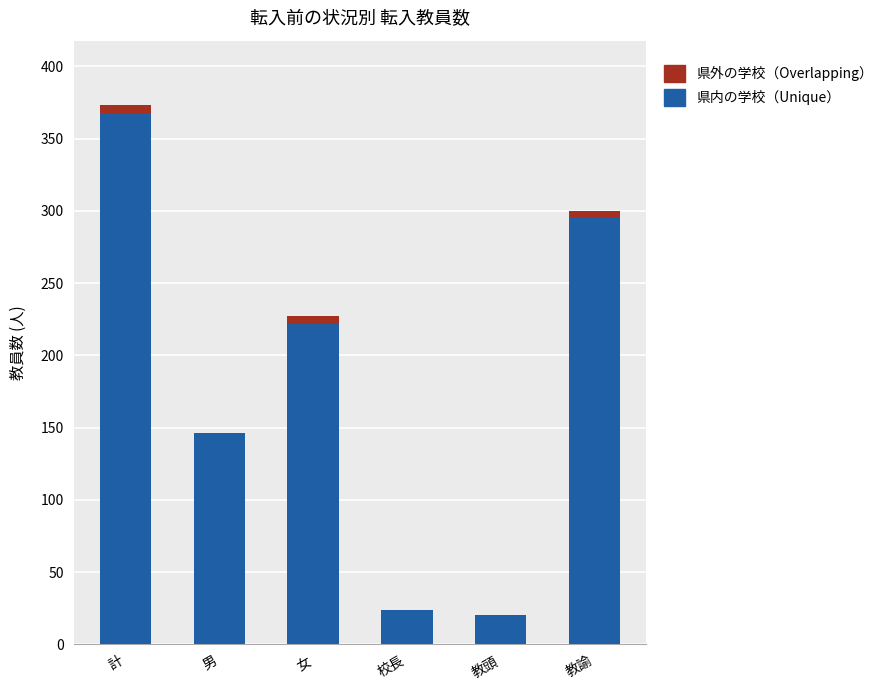

The 県内の学校（Unique） series shows 246 at 男. True or false?

False